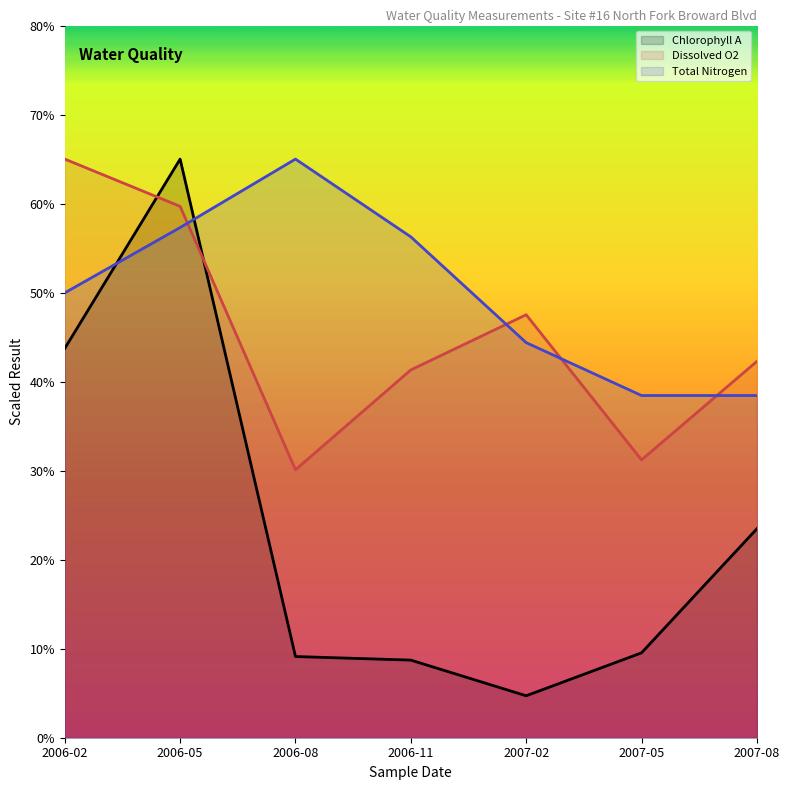

True or false: Total Nitrogen has more than 1 points higher than both neighbors.

False